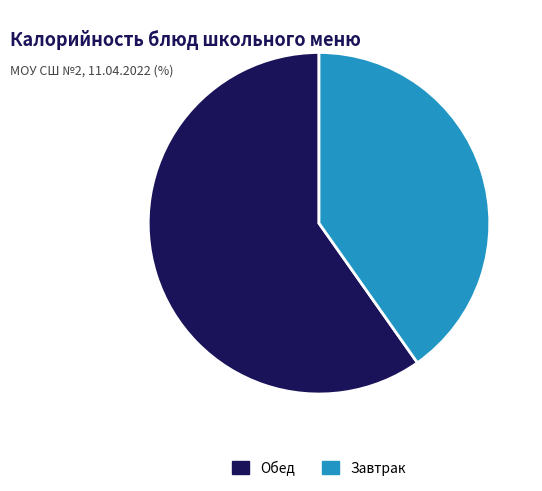

How many slices are in this pie chart?

2